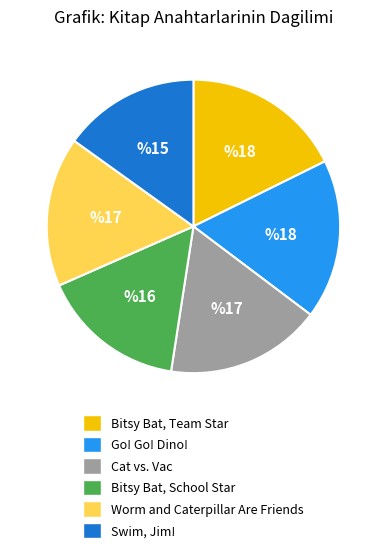

Combined, do Go! Go! Dino! and Worm and Caterpillar Are Friends account for over 50%?

No